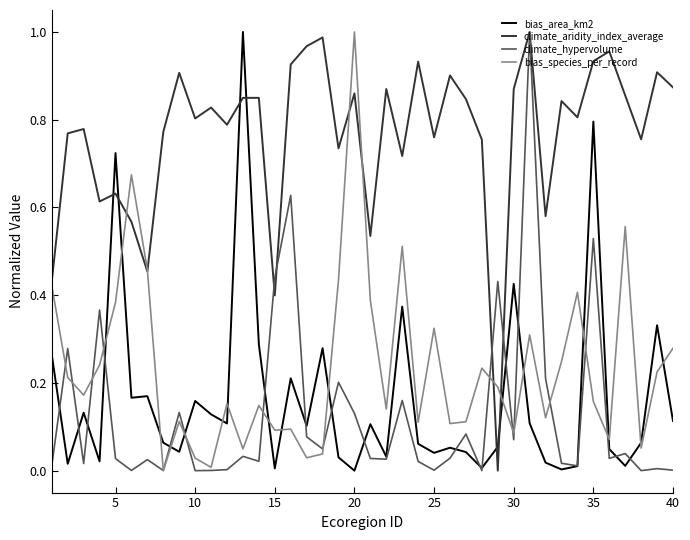

Which series has the largest total across all categories?

climate_aridity_index_average